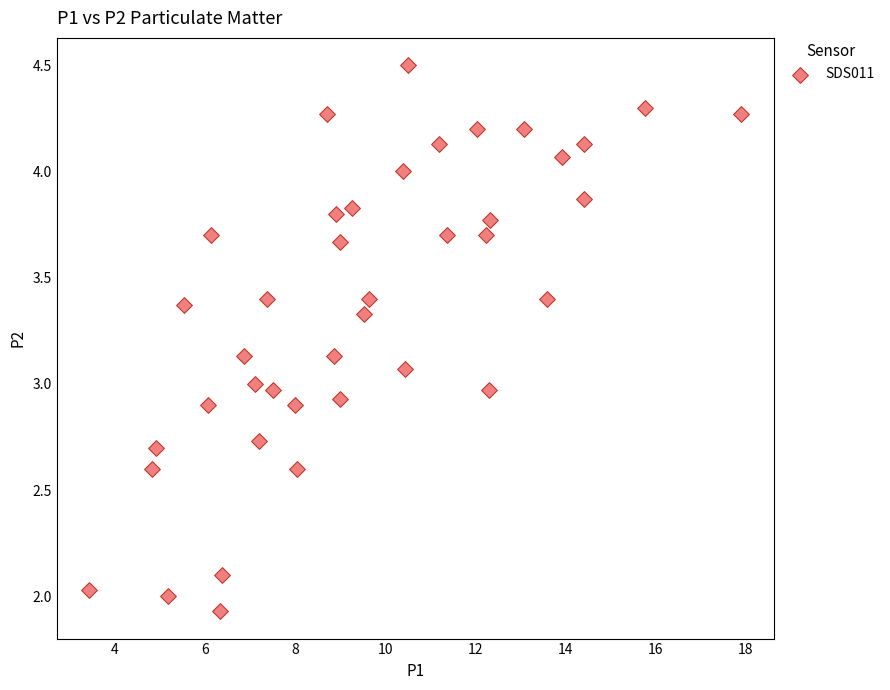

What is the range of Y values (max minus min)?

2.6